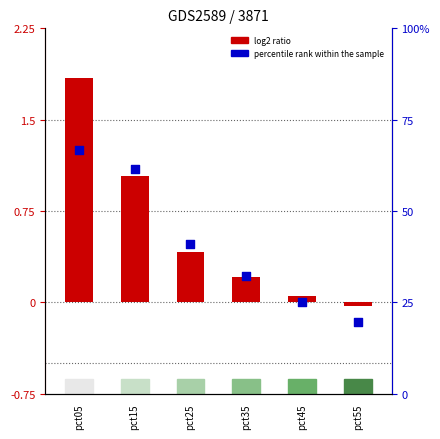

At how many categories does at least one series exceed 27?

4